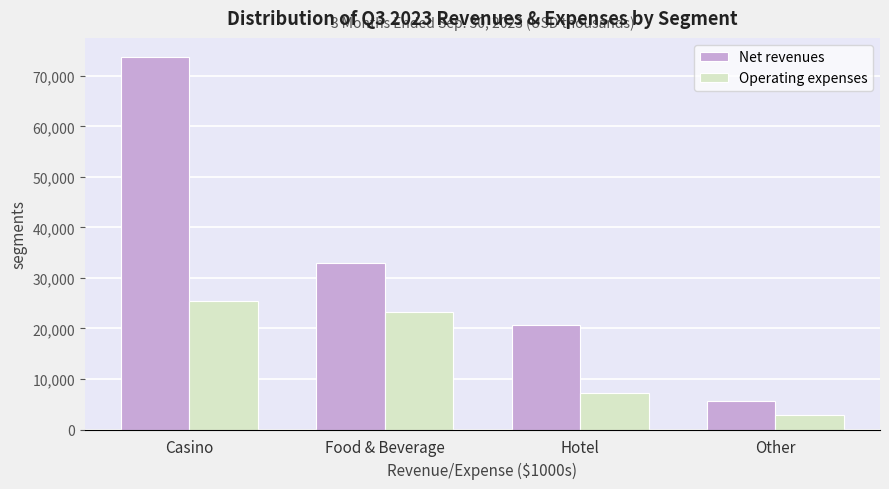

Reading left to right, list all the values displayed in this chart.

Net revenues: Casino=73818	Food & Beverage=32970	Hotel=20608	Other=5569
Operating expenses: Casino=25473	Food & Beverage=23330	Hotel=7176	Other=2784